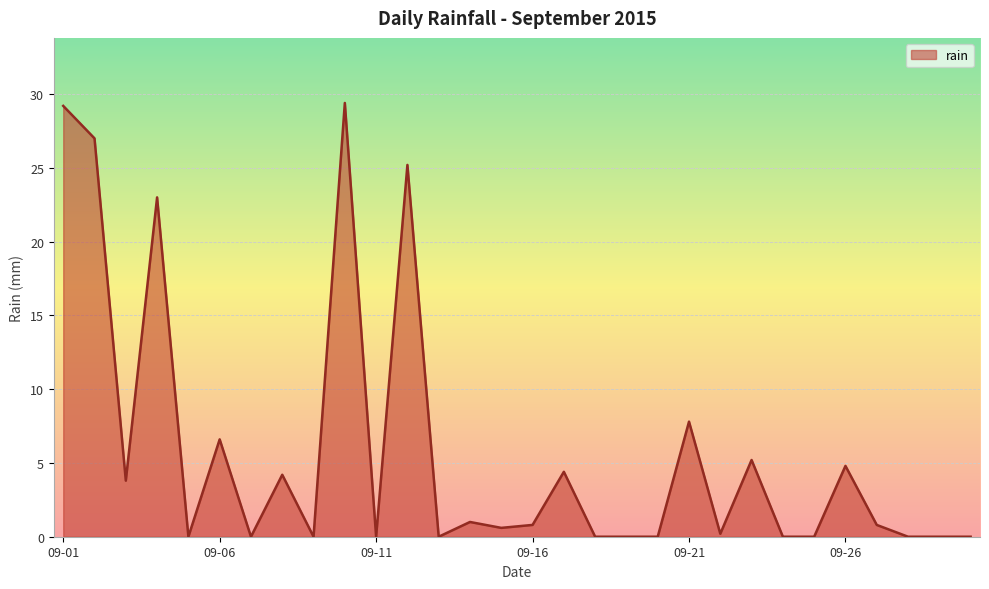

Does the chart display data point markers on the line(s)?

No